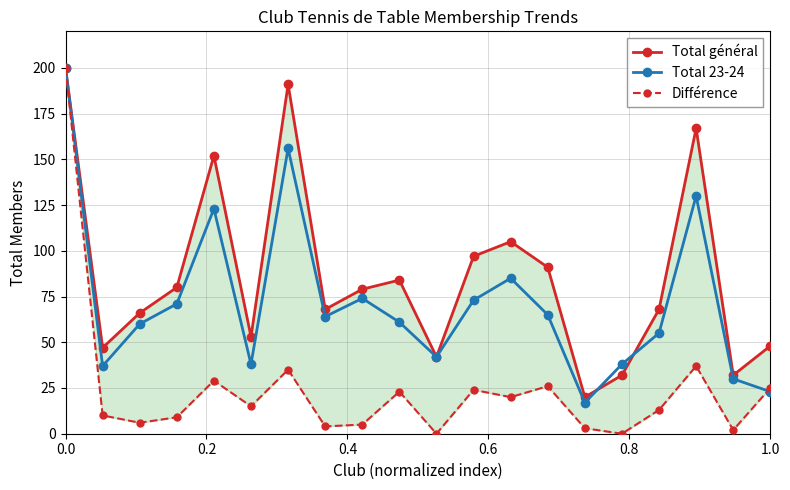

True or false: Total 23-24 has a value of 122 at 0.0.

False